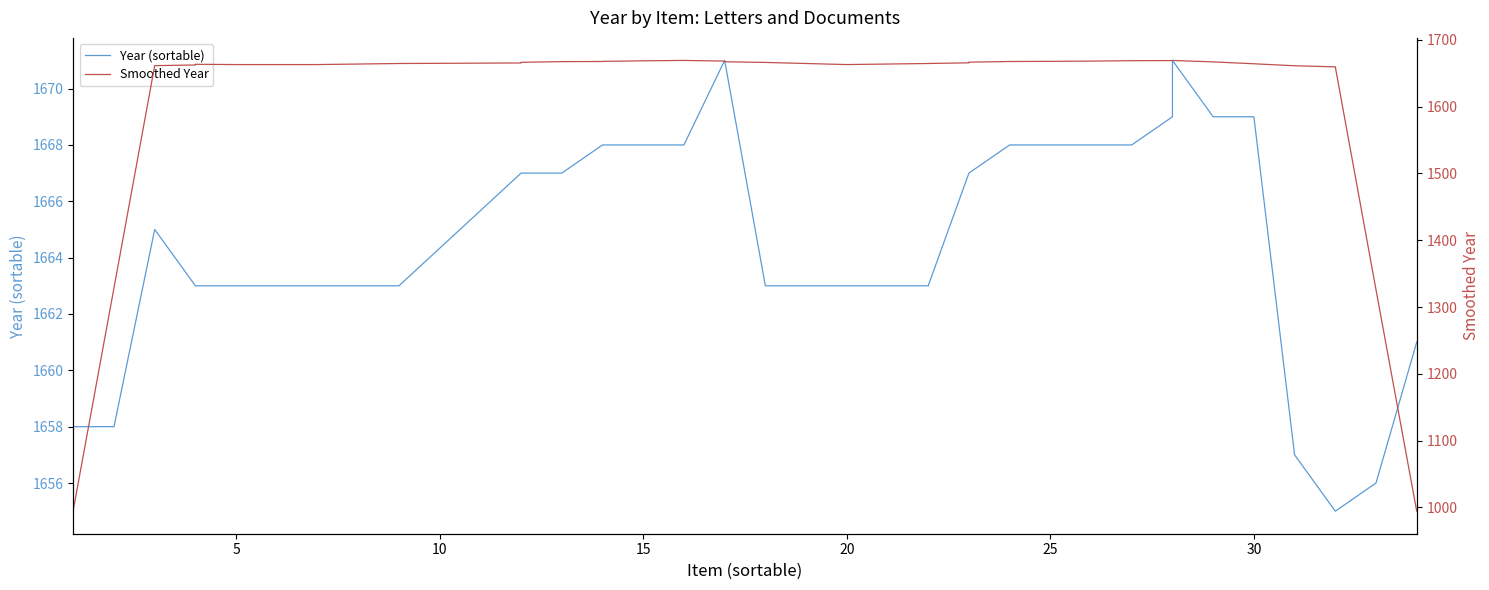

The value of Year (sortable) at 14 is 1102.6. True or false?

False